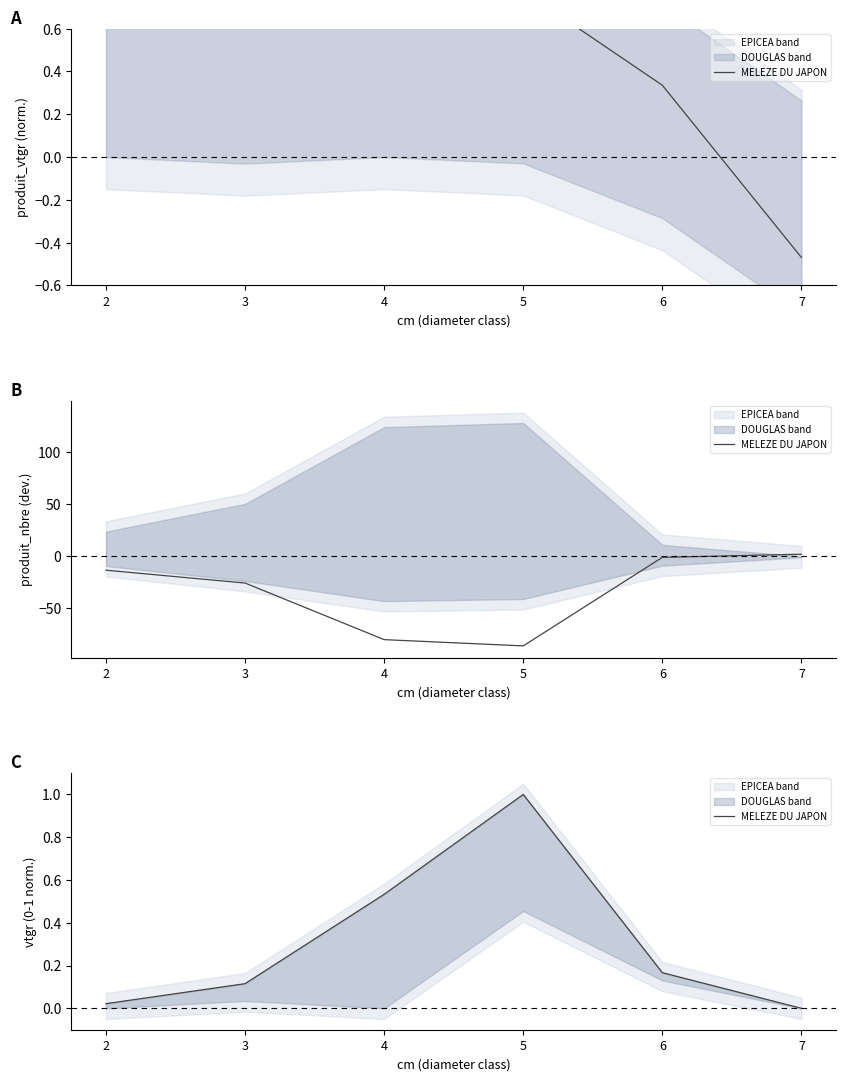

What is the average value?

0.3